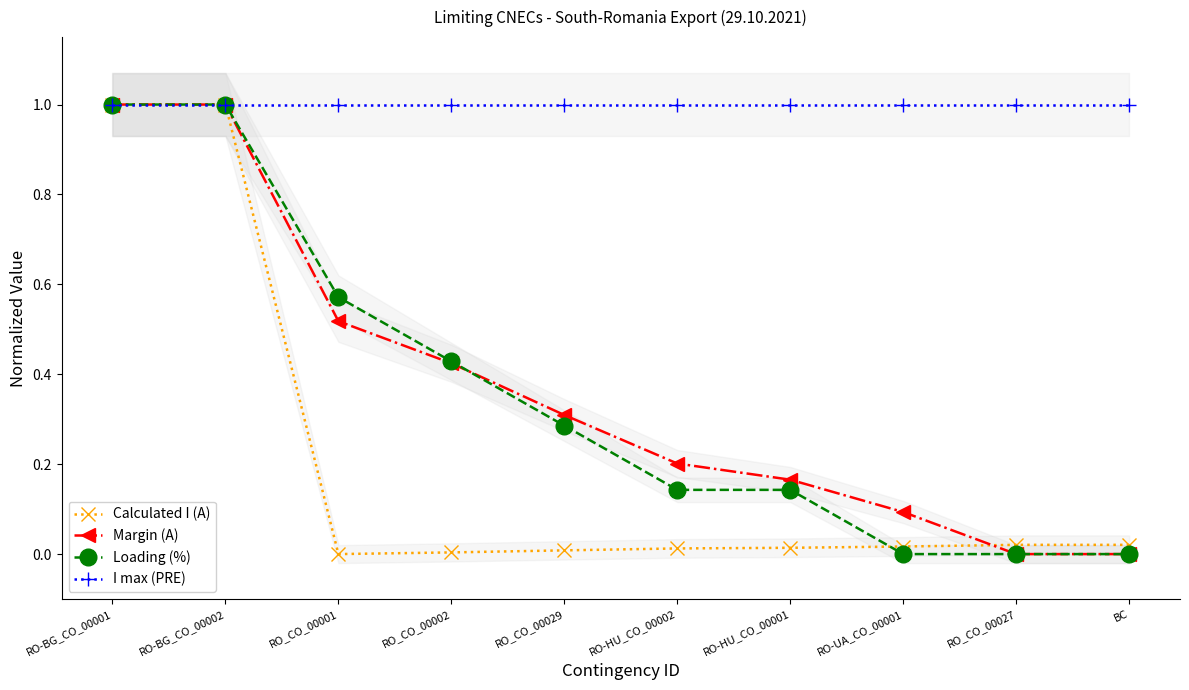

What is the label of the 5th point from the left?

RO_CO_00029